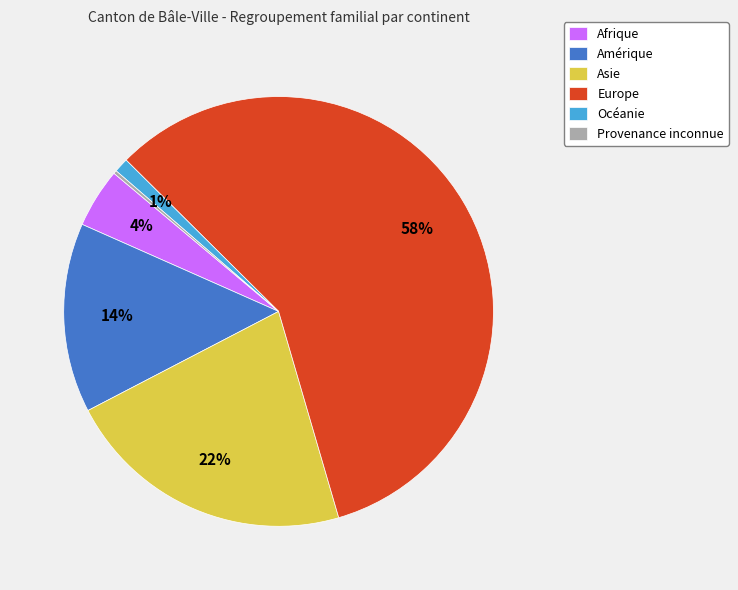

To the nearest percent, what is the difference between the Océanie and Amérique slice percentages?

13%